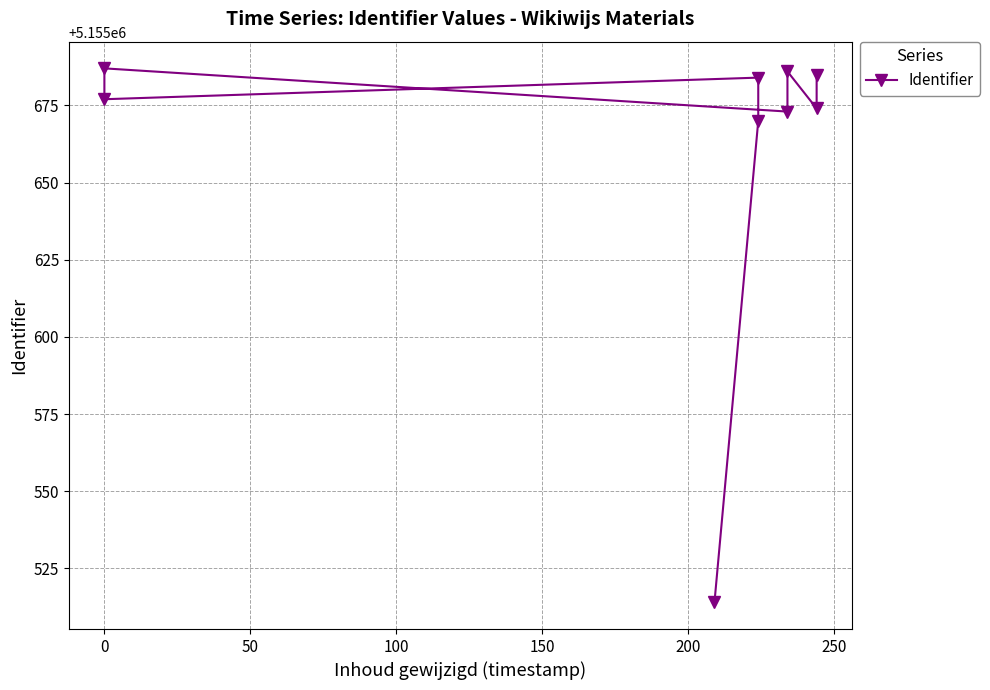

What is the difference between the second highest and minimum values?

172